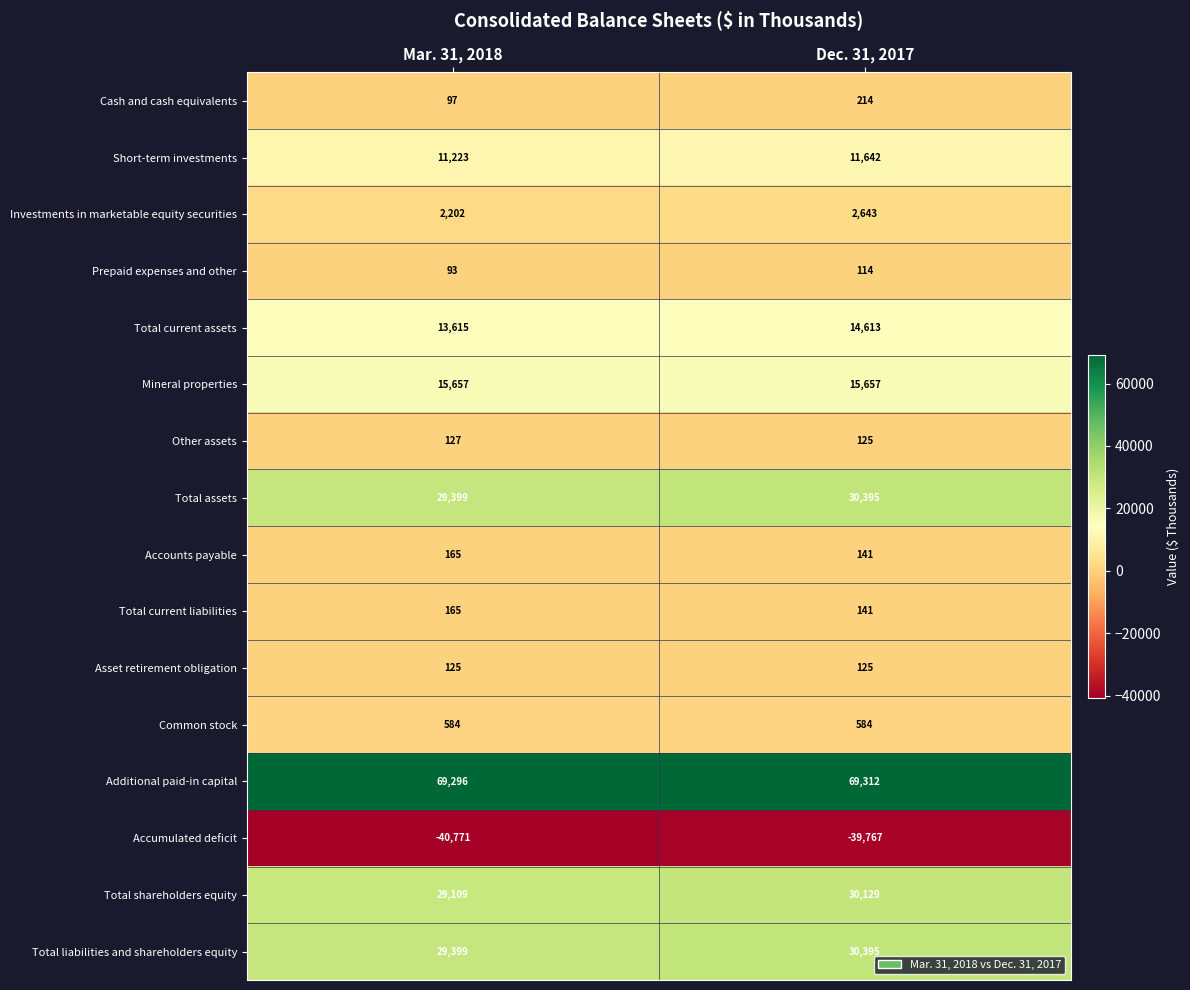

Which series has the largest total across all categories?

Additional paid-in capital